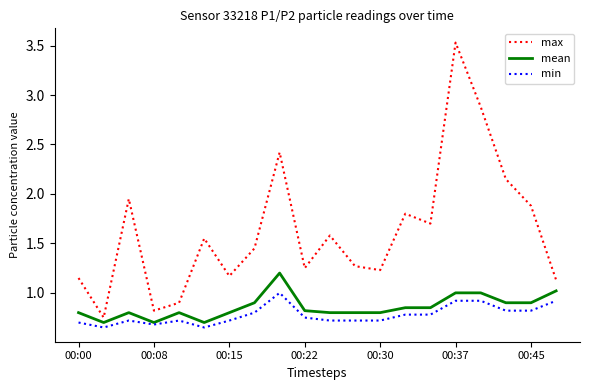

Which series has the widest spread of values?

max